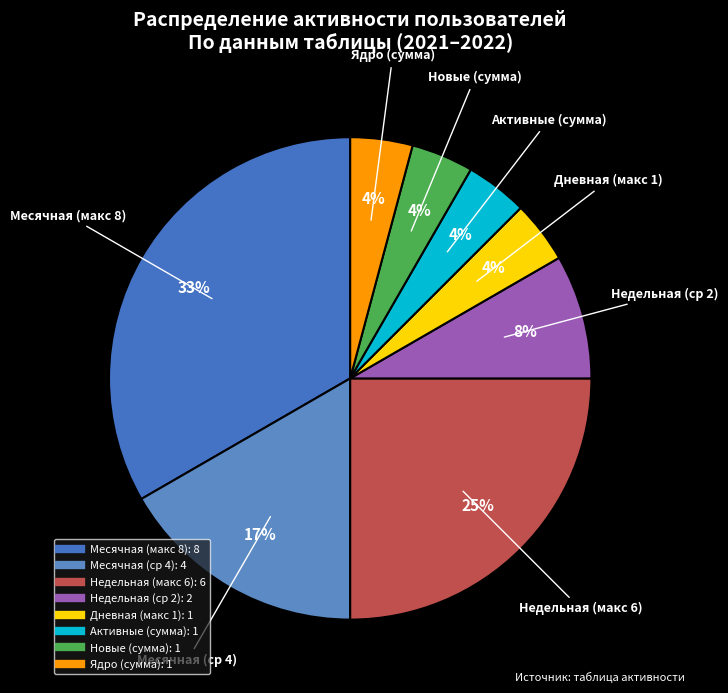

How many slices are in this pie chart?

8